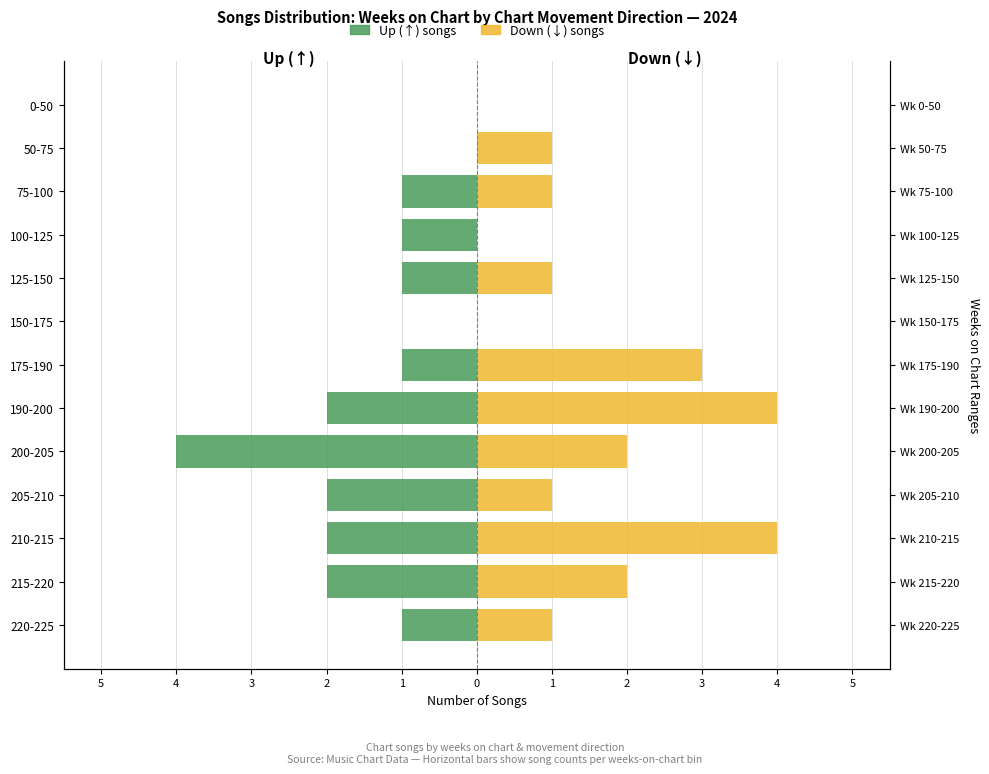

The Up (↑) series shows 0 at 125-150. True or false?

False